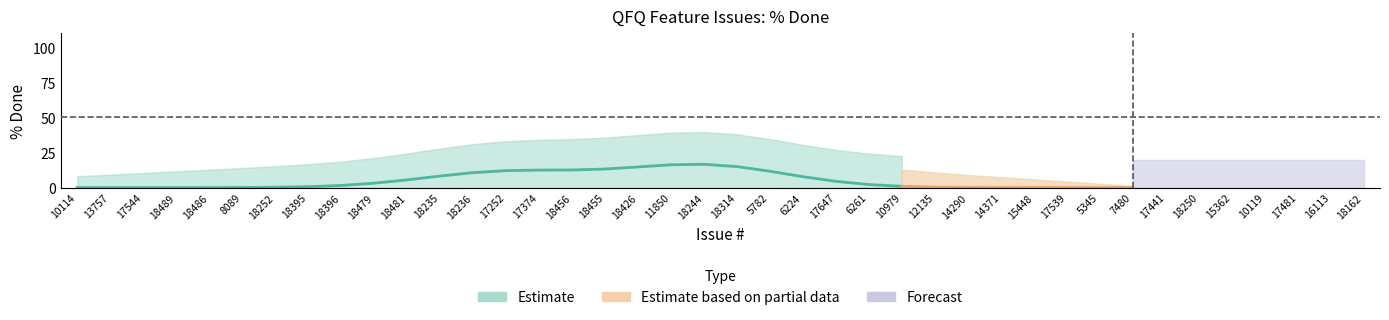

Between 18252 and 18162, which is larger?

18252